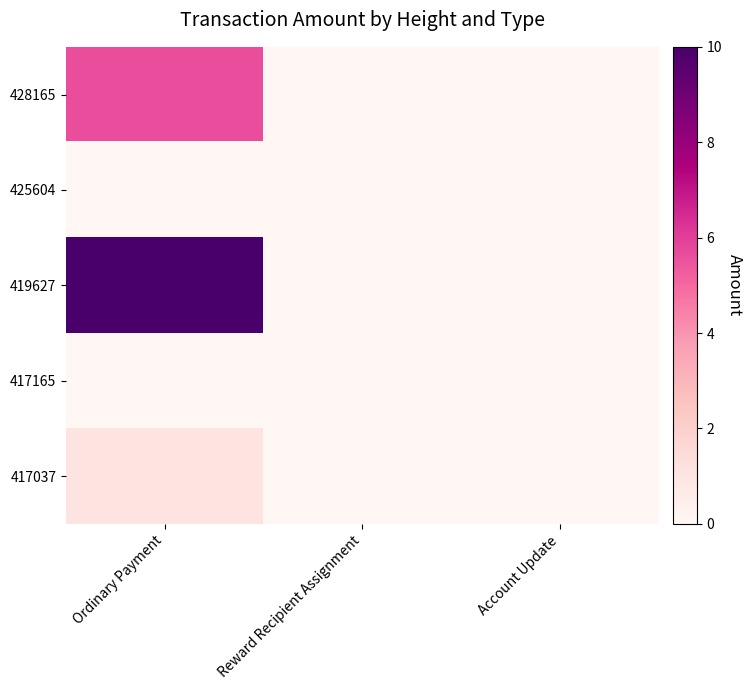

What is the maximum value shown in the chart?

10.0